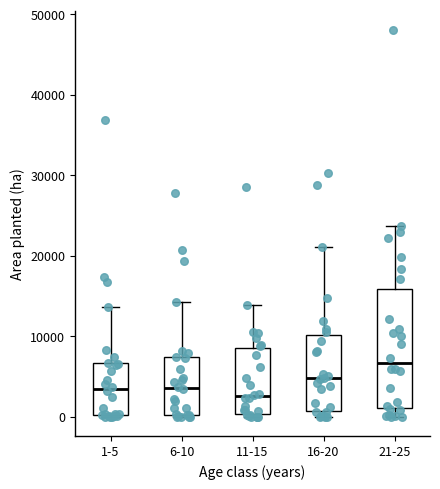

Which box is the tallest, from its lower edge to its upper edge?

21-25